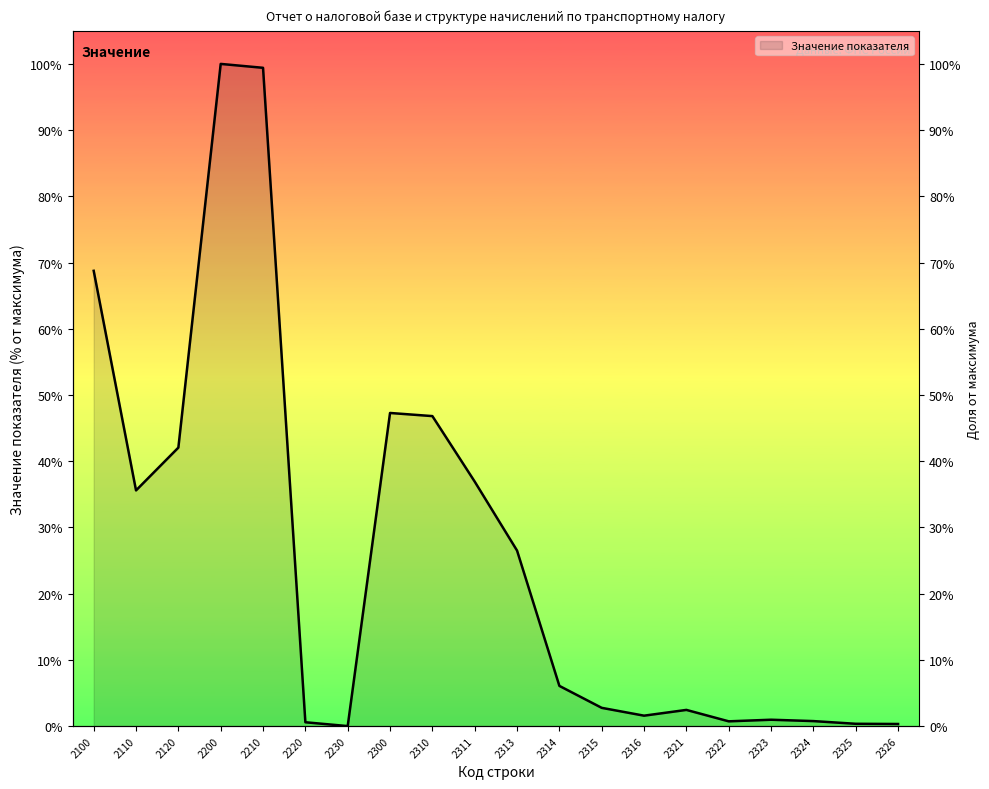

True or false: the data has more than 0 interior local peaks.

True